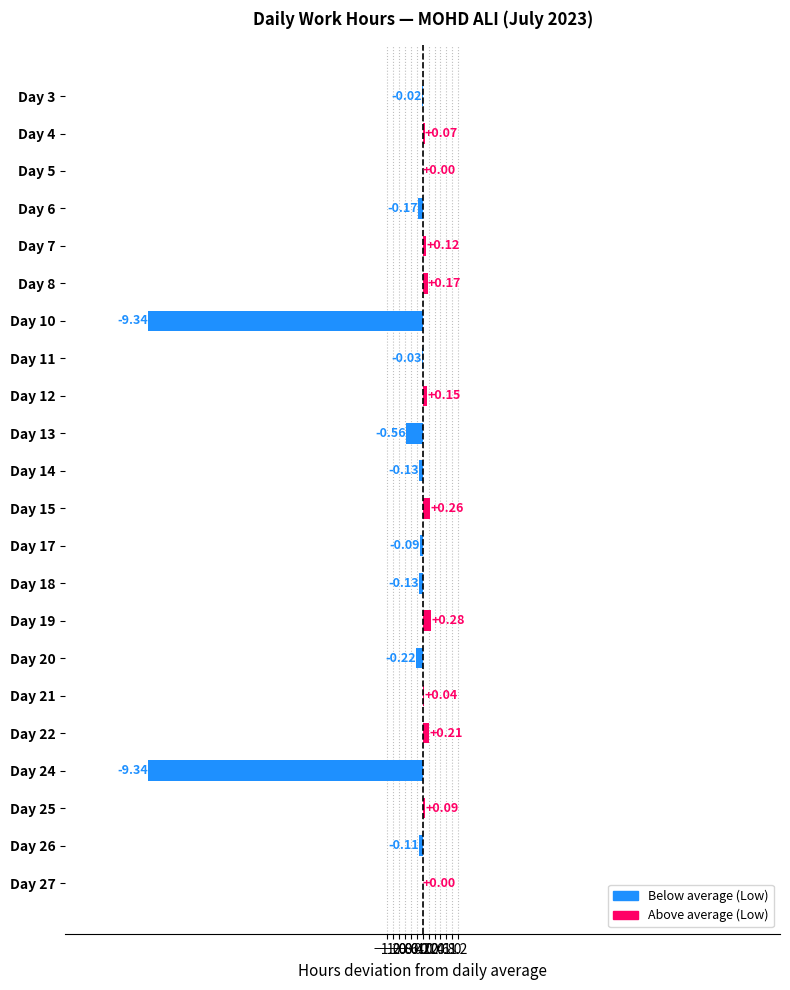

Which has a higher value, Day 19 or Day 21?

Day 19